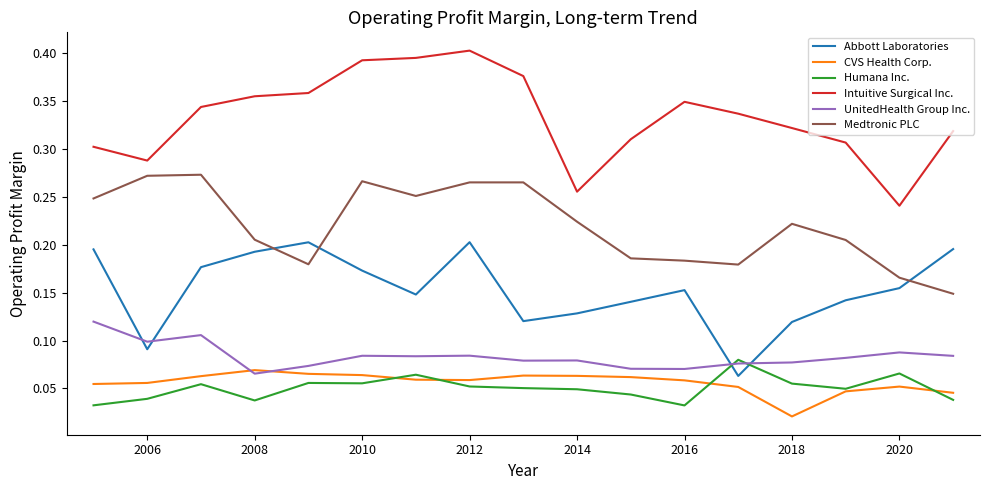

Which series has the largest range (max minus min)?

Intuitive Surgical Inc.